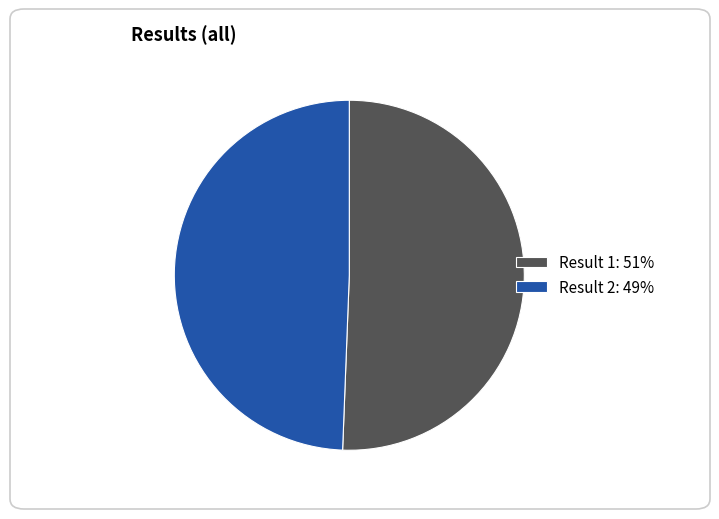

Is it true that Result 1: 51% is 61% of the pie?

False